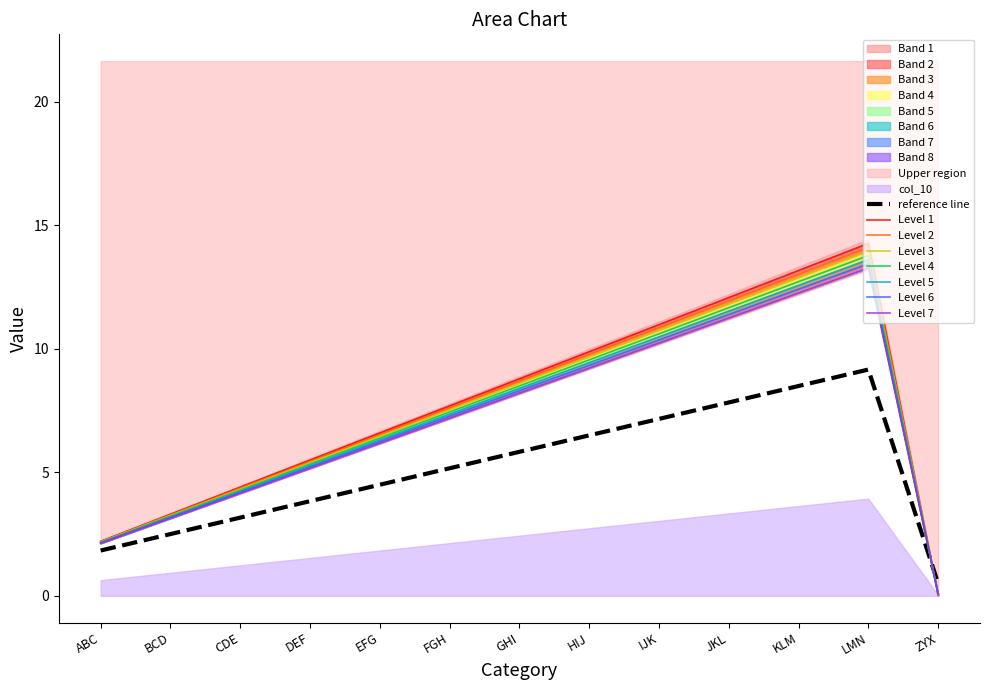

At which category is the sum across all series the highest?

LMN